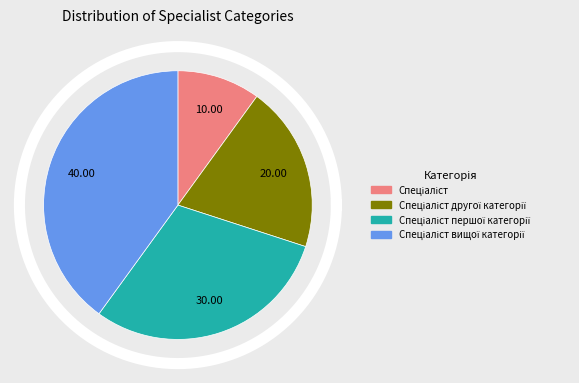

What percentage do Спеціаліст вищої категорії and Спеціаліст першої категорії together represent?

70.0%